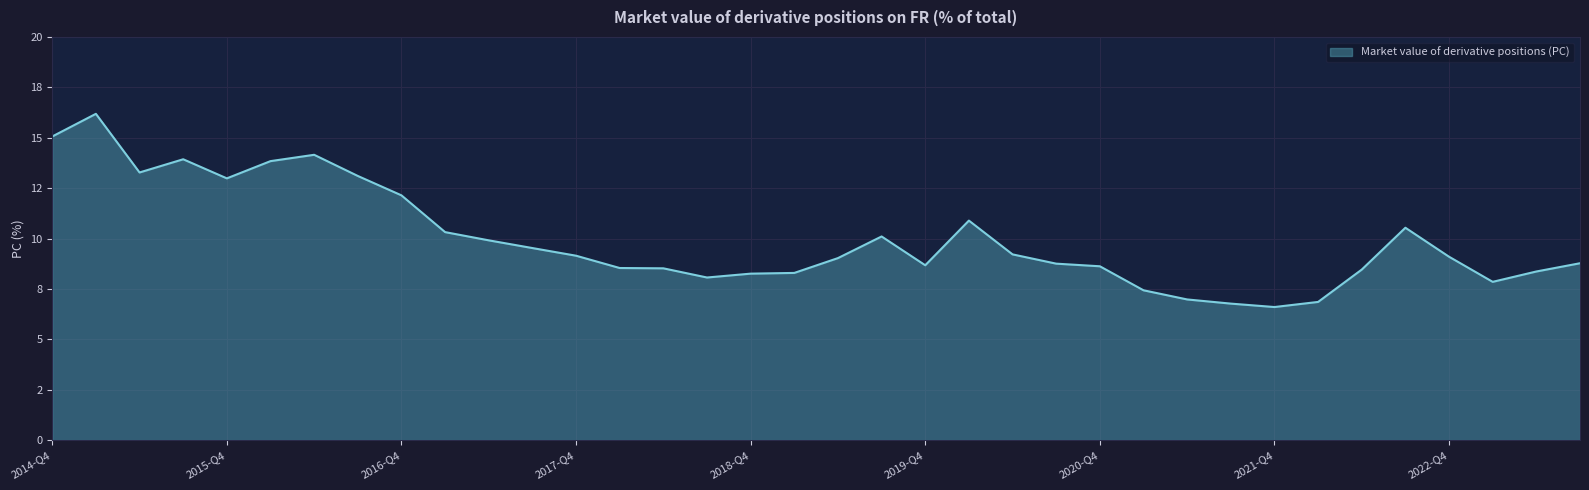

Does the chart display data point markers on the line(s)?

No